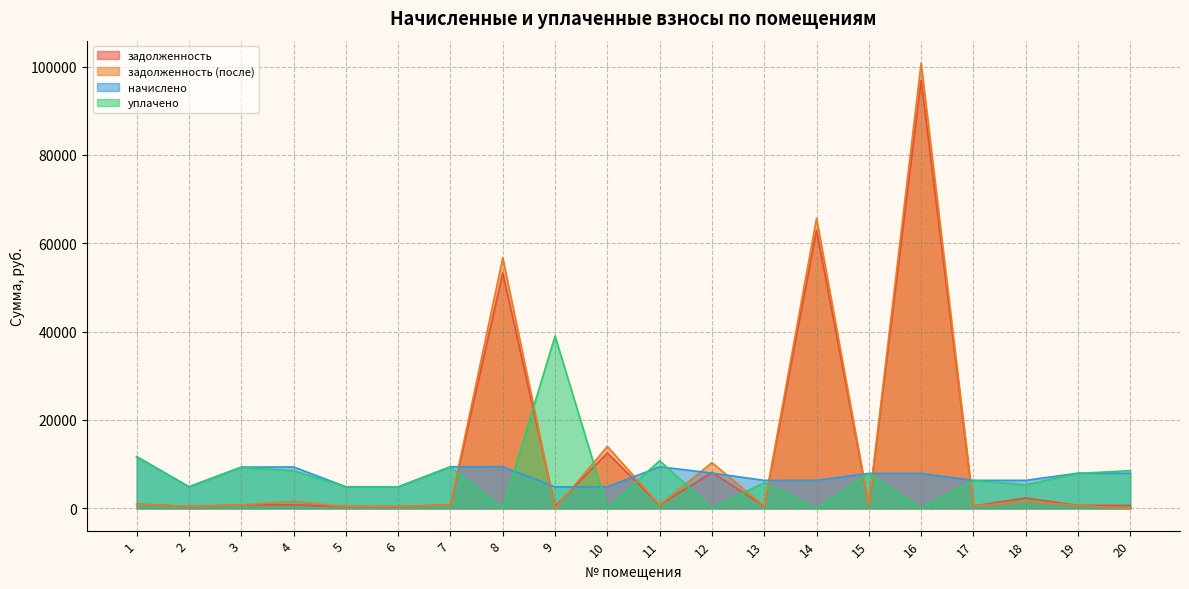

True or false: уплачено and начислено cross at least once.

True